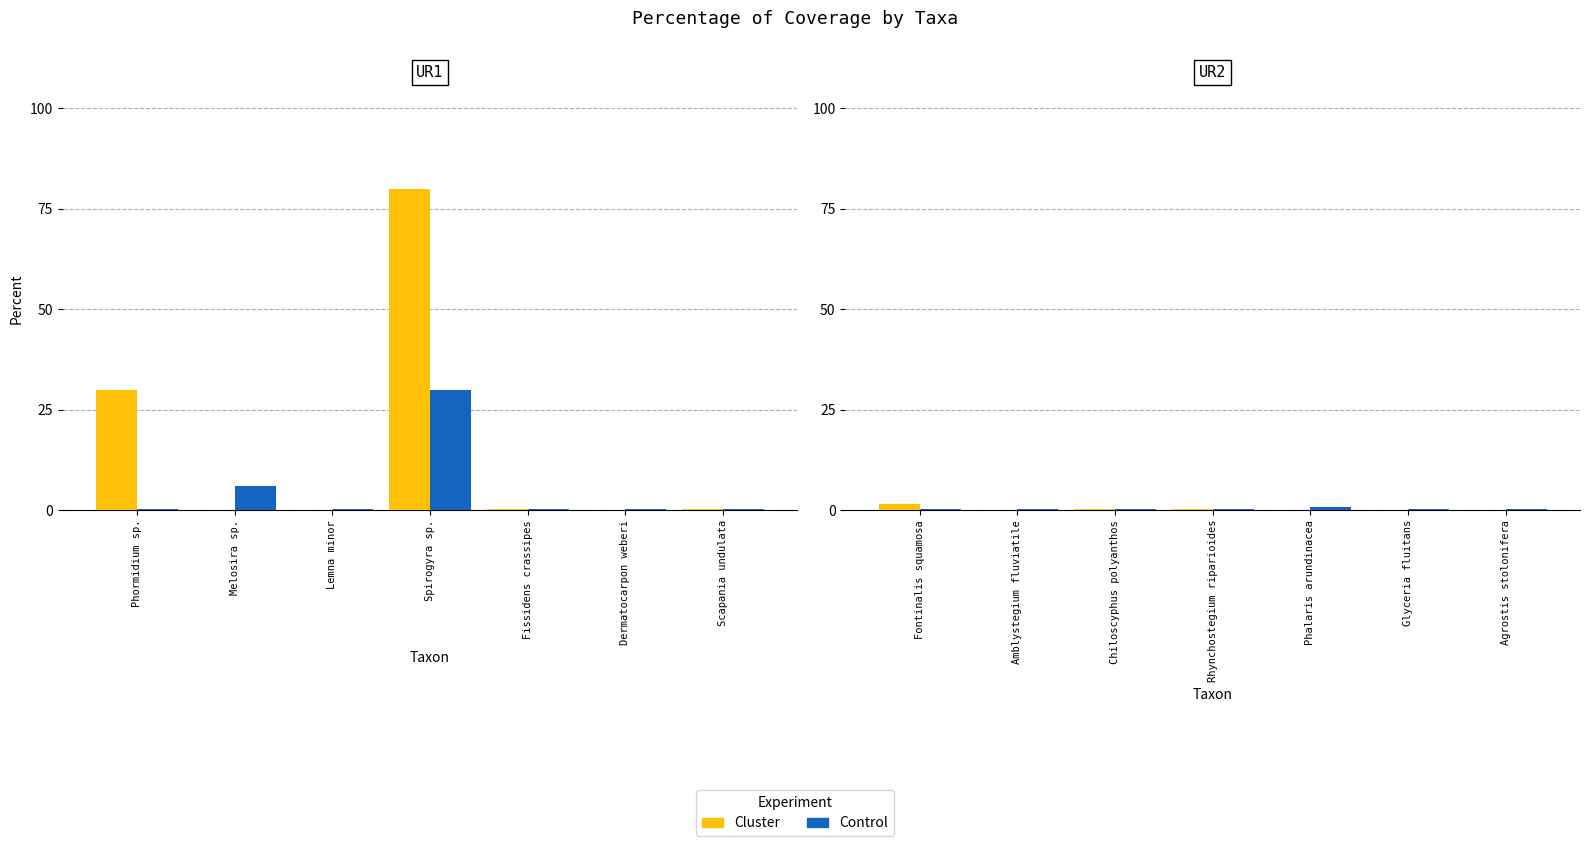

Is the value of Control at Phalaris arundinacea greater than the value of Cluster at Amblystegium fluviatile?

Yes